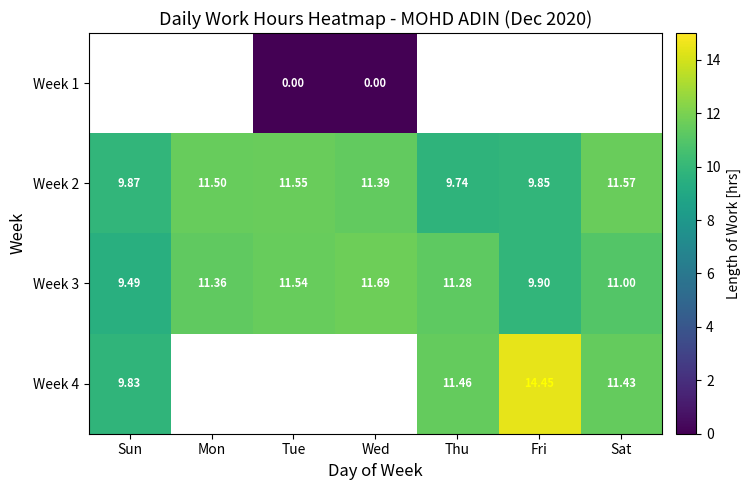

List the labels in order of Week 3 value, largest first.

Wed, Tue, Mon, Thu, Sat, Fri, Sun